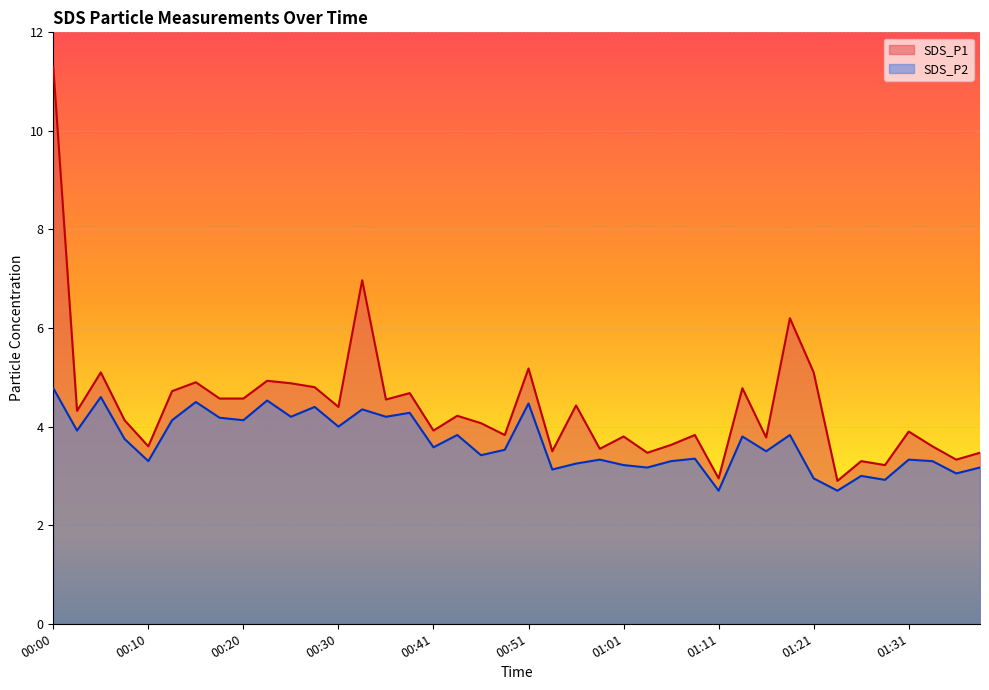

How many lines are shown in the chart?

2